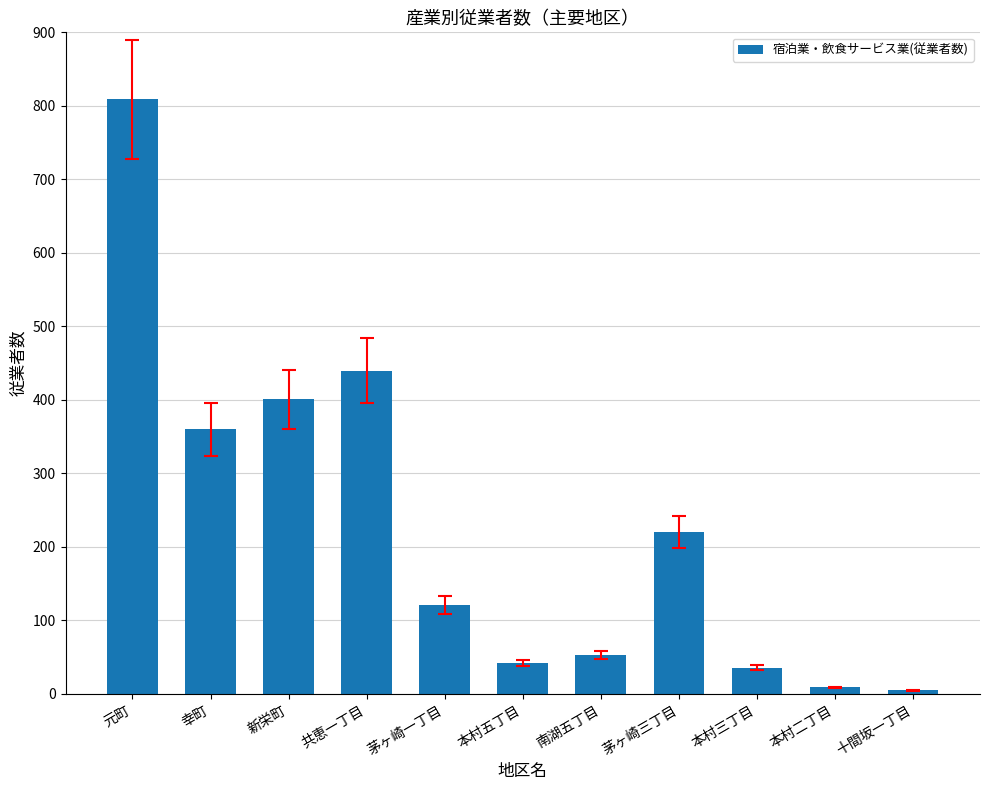

Read the value at 新栄町, to the nearest 50.

400